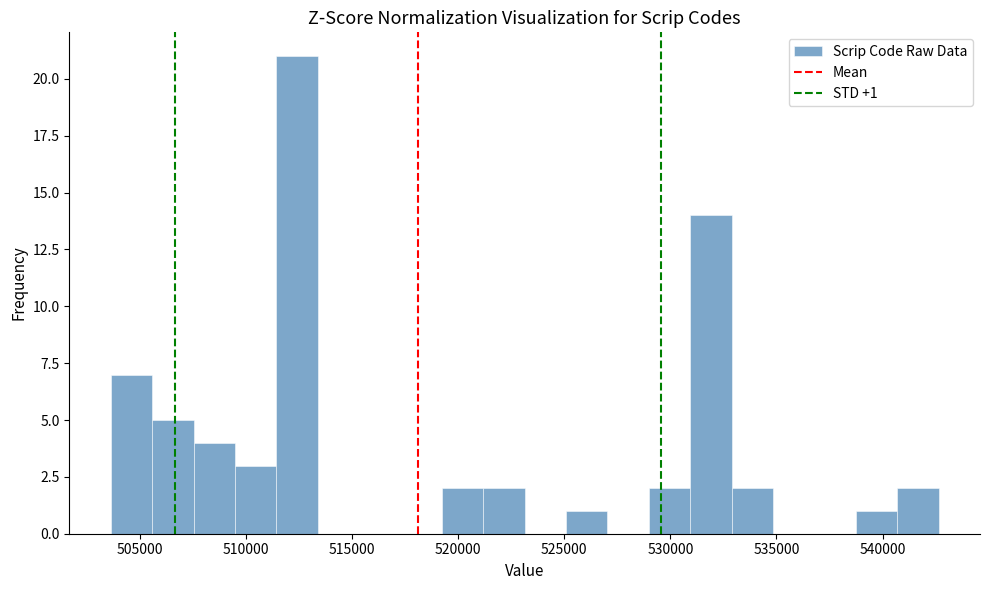

Read against the x-axis, roughly where is the centre of the tallest bar?

512500